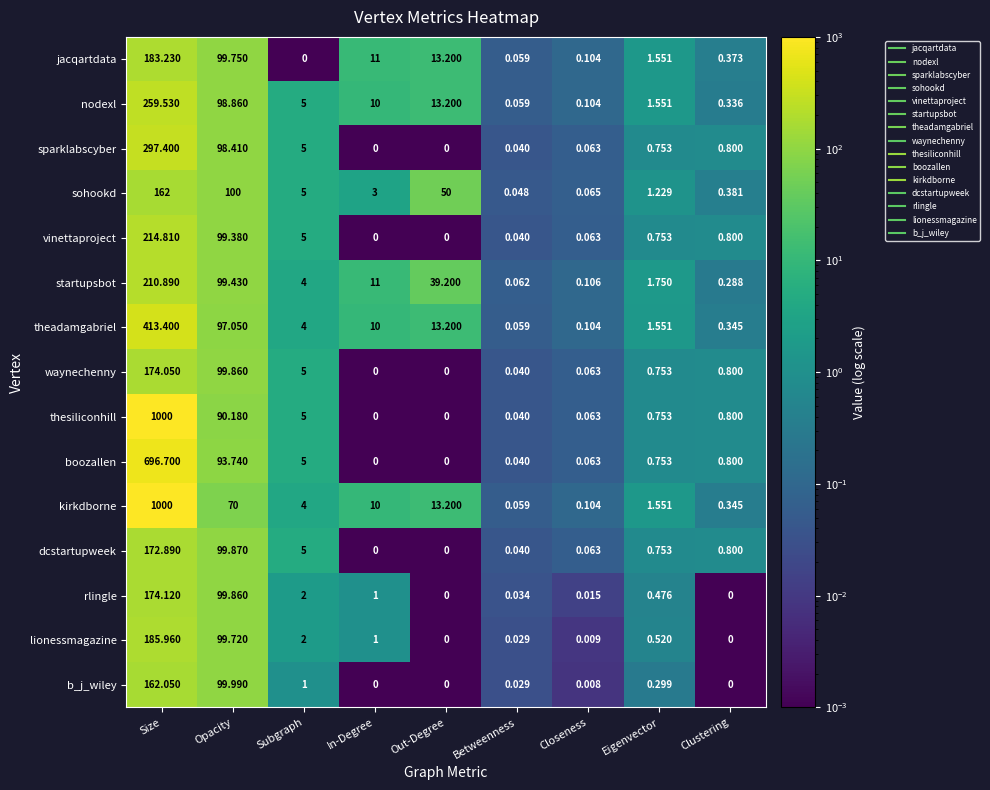

At which category does the chart reach its peak across all series?

Size